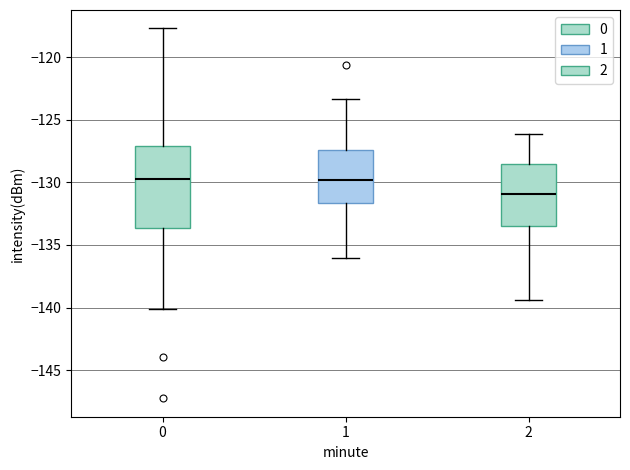

Reading left to right, transcribe this box plot: for each box, give where its median line is, the range the box spans, and where its two whiskers end, as read against the y-axis. The values are not printed on the chart, so give them approximately, as read against the axis.

0: median -129.5, box -133.5 to -127.0, whiskers -140.0 to -117.5
1: median -130.0, box -131.5 to -127.5, whiskers -136.0 to -123.5
2: median -131.0, box -133.5 to -128.5, whiskers -139.5 to -126.0